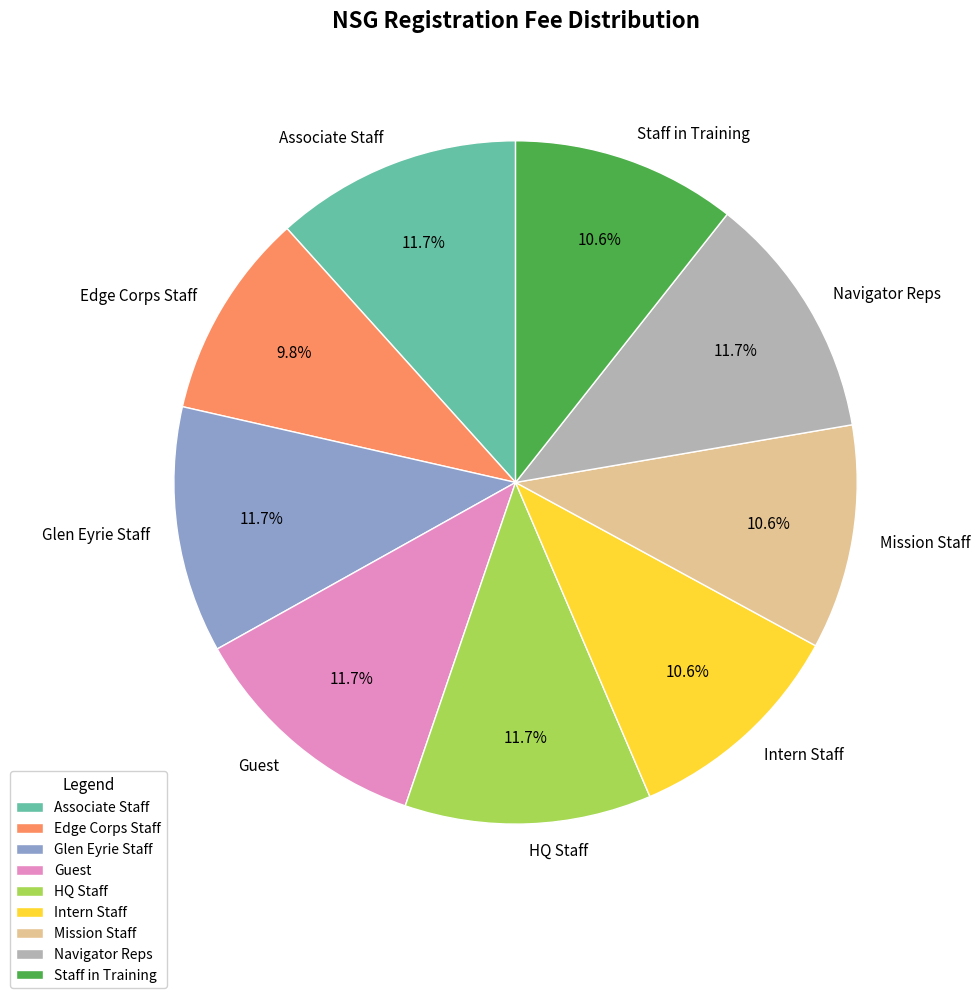

Count the number of slices in the pie.

9